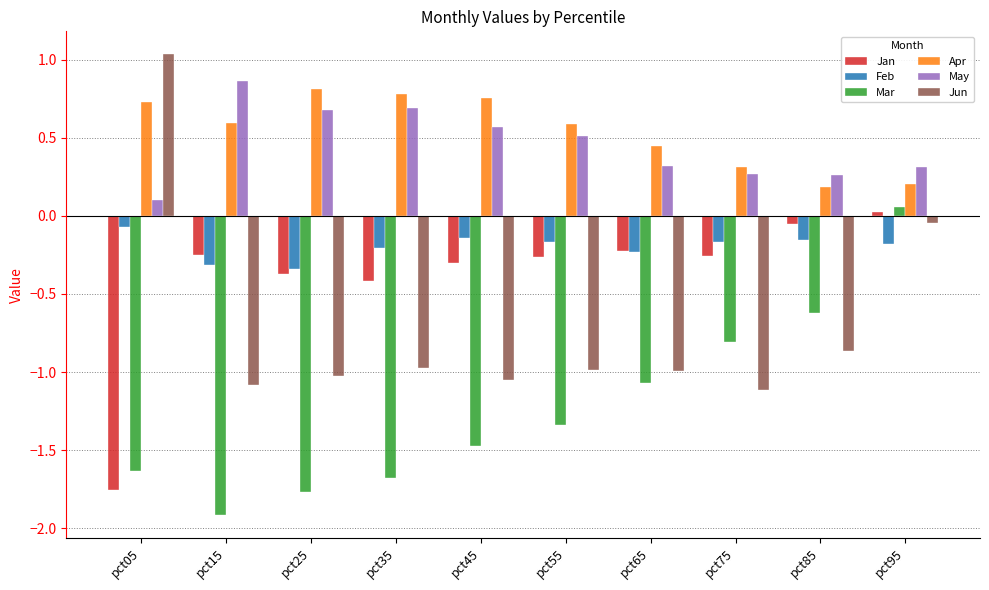

What are all the series names shown in the legend?

Jan, Feb, Mar, Apr, May, Jun